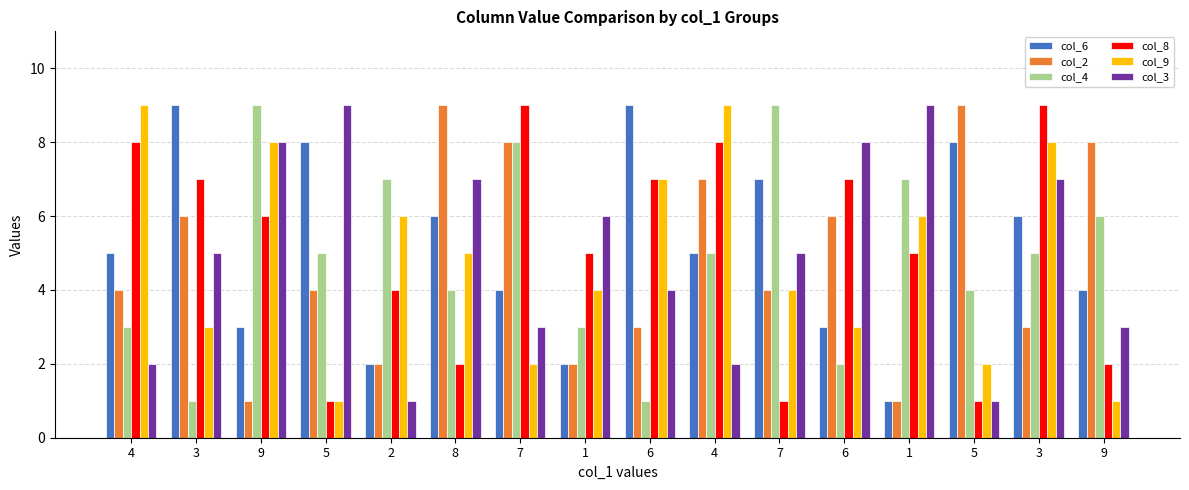

True or false: col_8 has a value of 2 at 8.

True